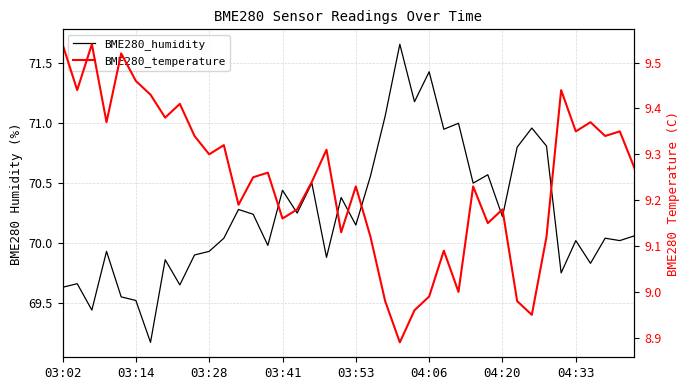

At which label does BME280_humidity first exceed 70?

11